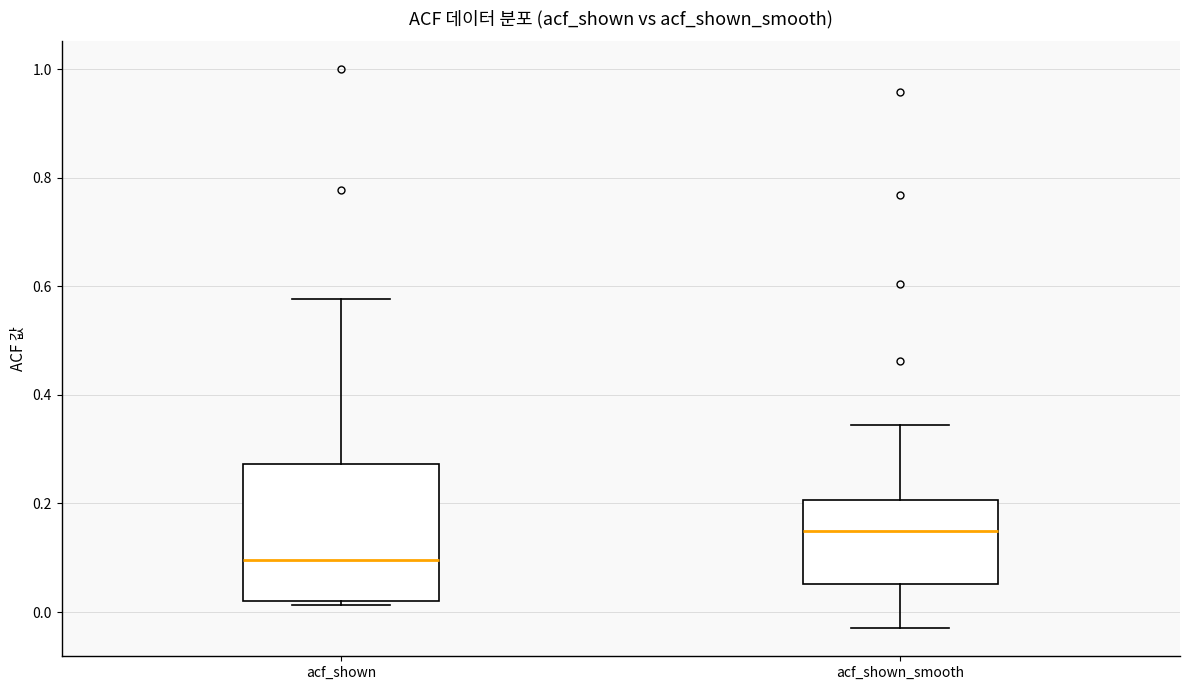

Which box's median line is the highest?

acf_shown_smooth